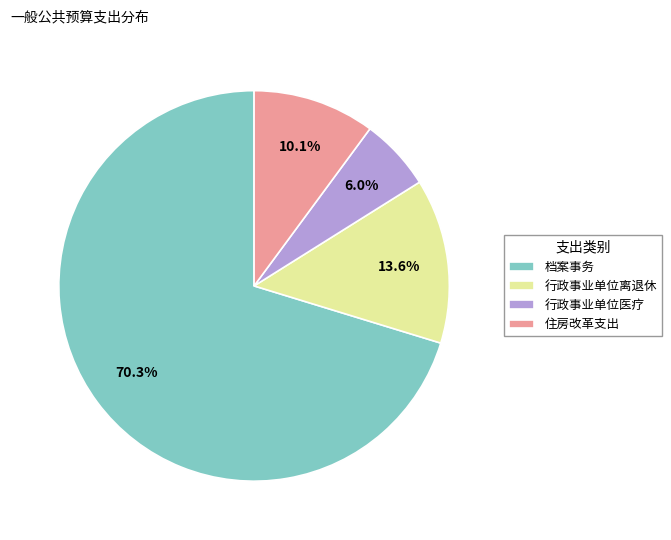

What is the ratio of the value at 行政事业单位离退休 to the value at 档案事务?

0.2